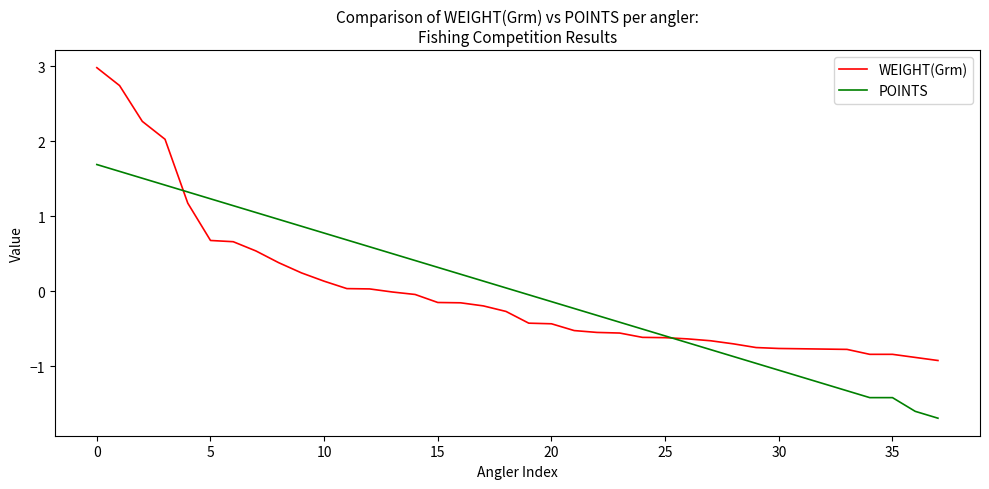

What is the greatest value displayed?

3.0